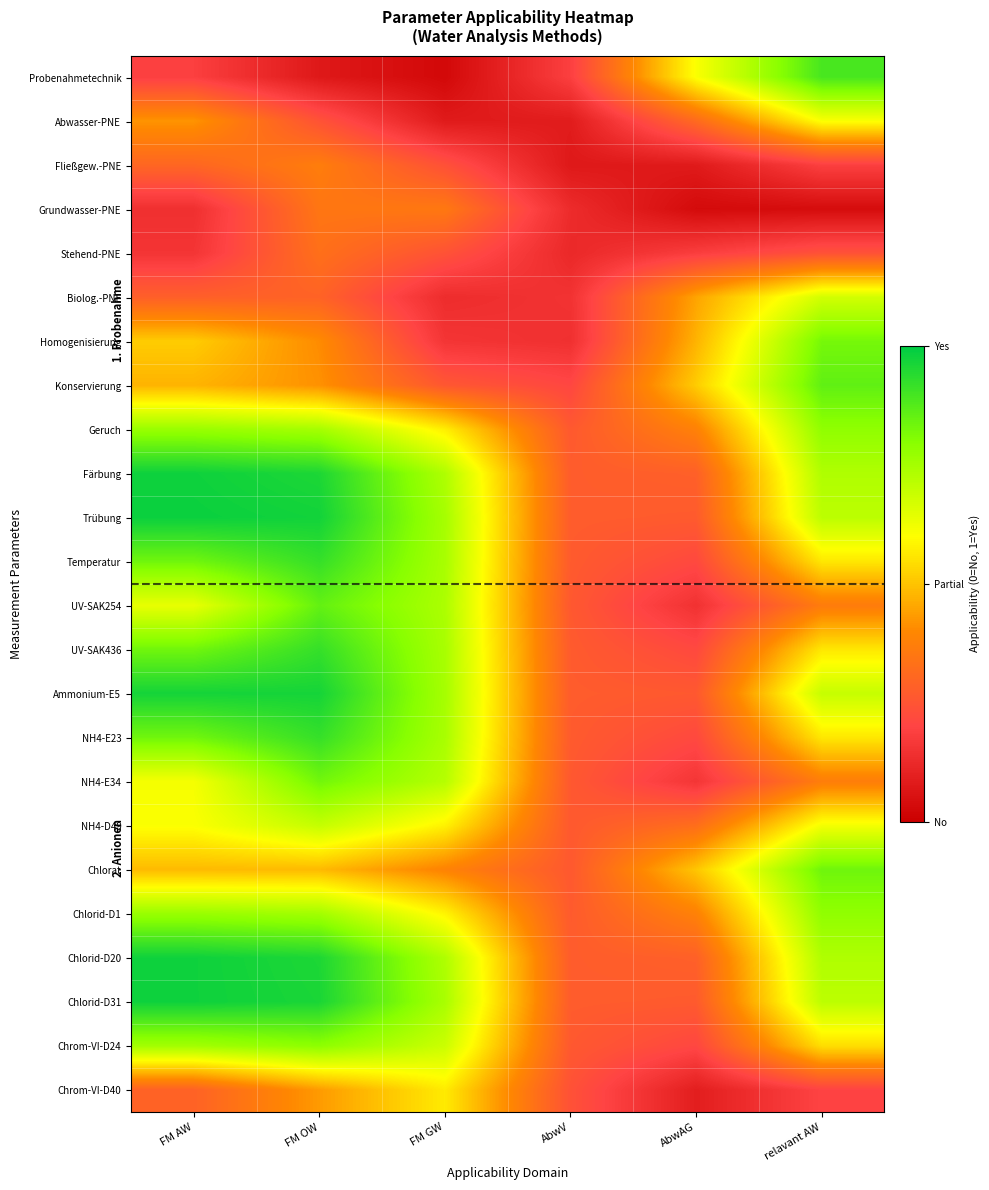

List the series in order of their peak value, lowest first.

Stehend-PNE, Grundwasser-PNE, Fließgew.-PNE, Chrom-VI-D40, Abwasser-PNE, Biolog.-PNE, NH4-D49, Chlorid-D1, Geruch, Chrom-VI-D24, Homogenisierung, NH4-E34, Chlorat, UV-SAK254, Konservierung, Probenahmetechnik, NH4-E23, UV-SAK436, Temperatur, Ammonium-E5, Chlorid-D20, Chlorid-D31, Färbung, Trübung